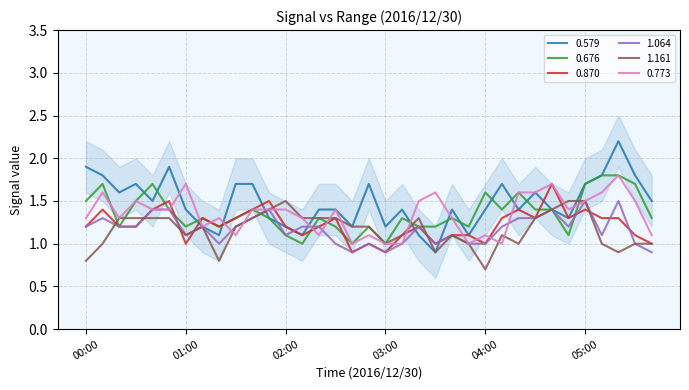

At how many categories does at least one series exceed 1?

35